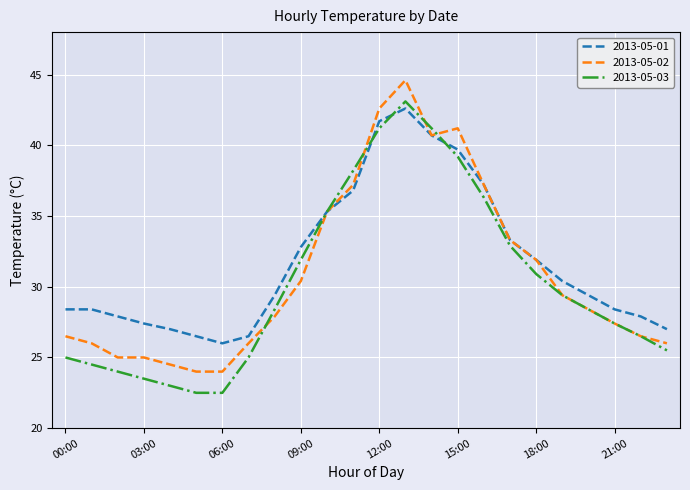

What is the maximum value shown in the chart?

44.6